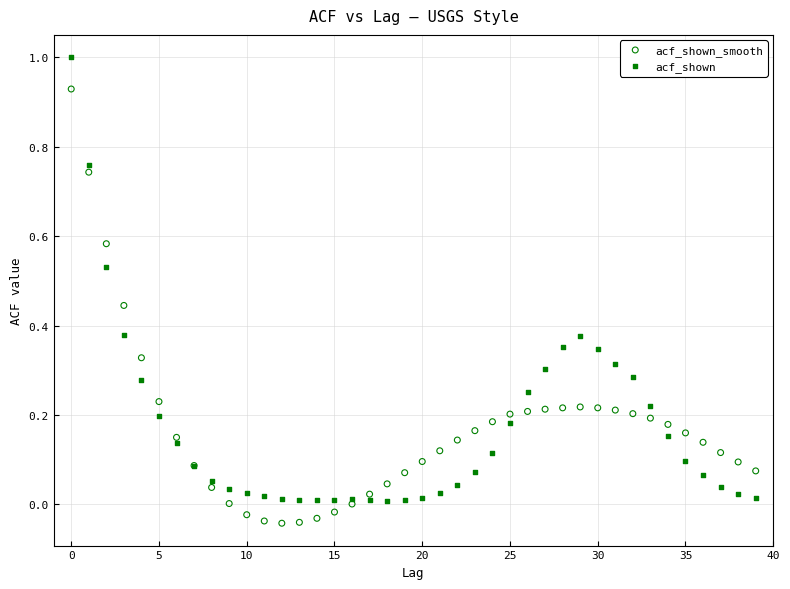

Which series reaches the maximum Y coordinate?

acf_shown